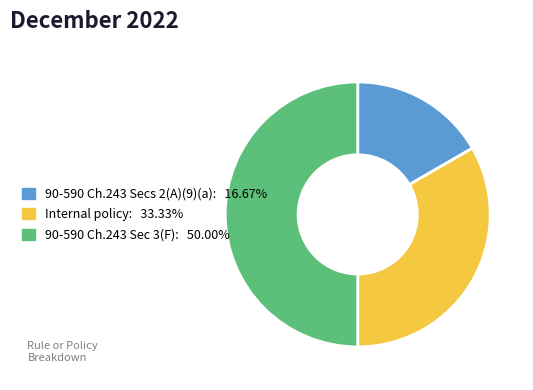

How many segments does this pie chart have?

3